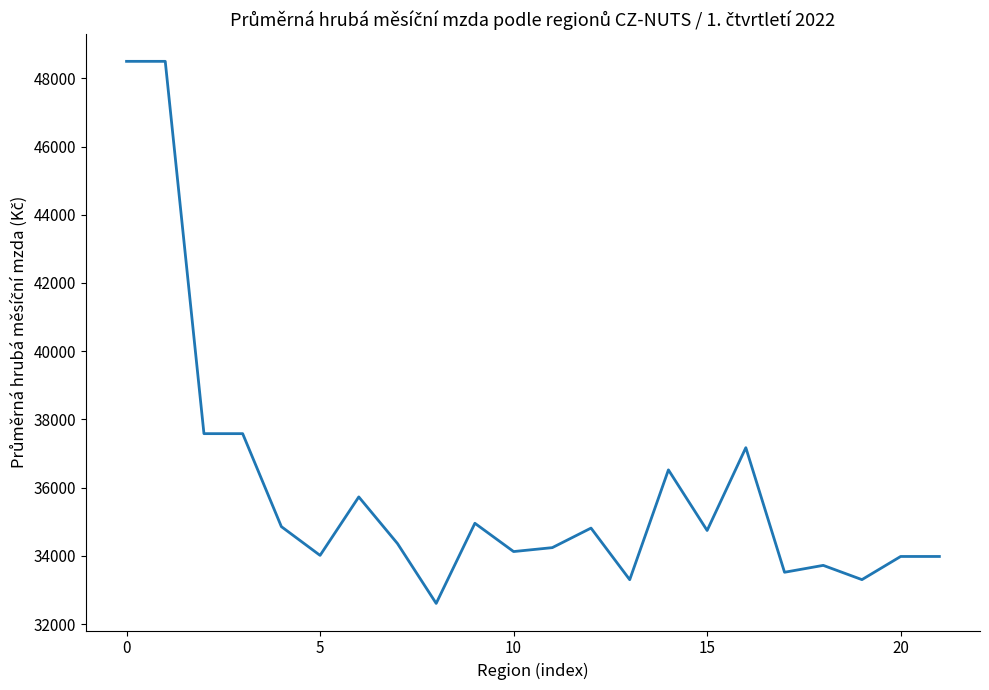

How many lines are shown in the chart?

1